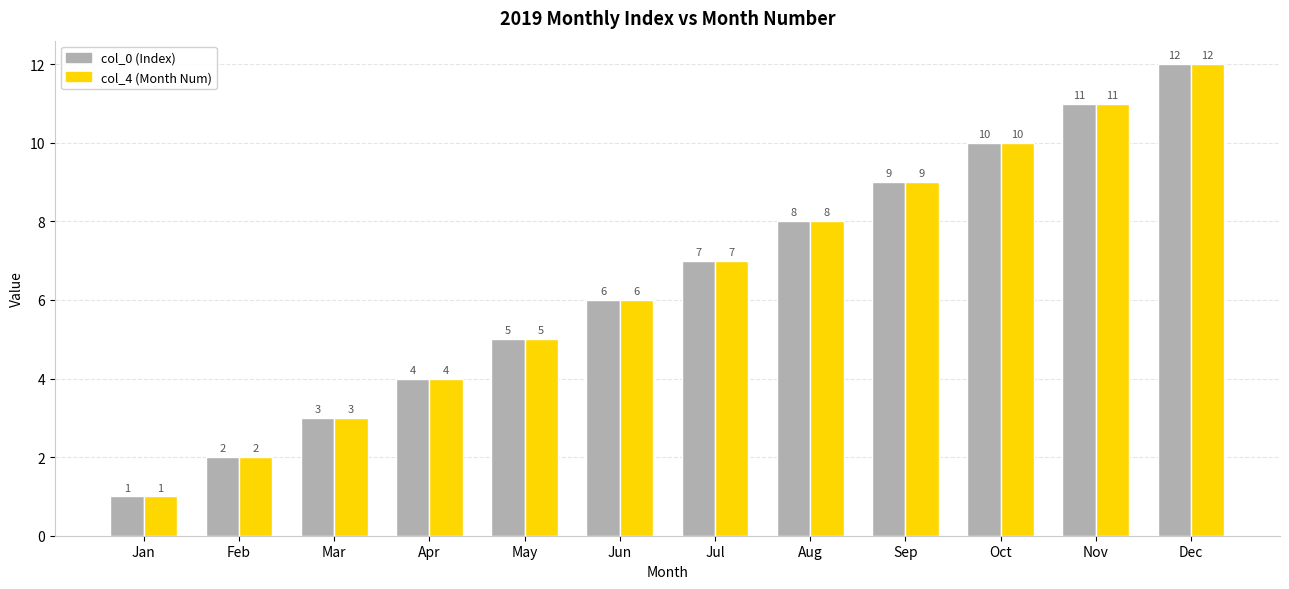

What is the value of the col_0 (Index) bar at the 9th from the left?

9